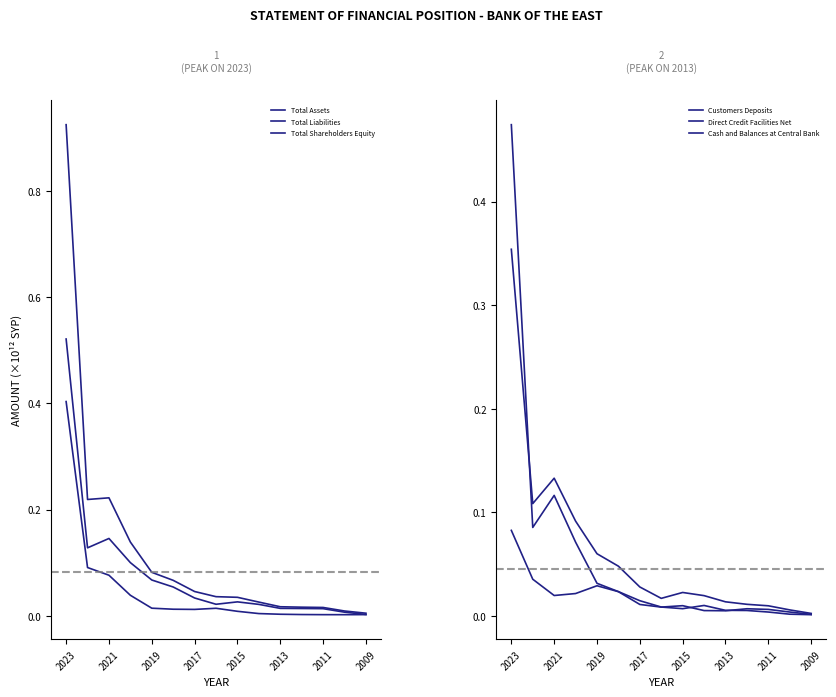

Does the chart display data point markers on the line(s)?

No